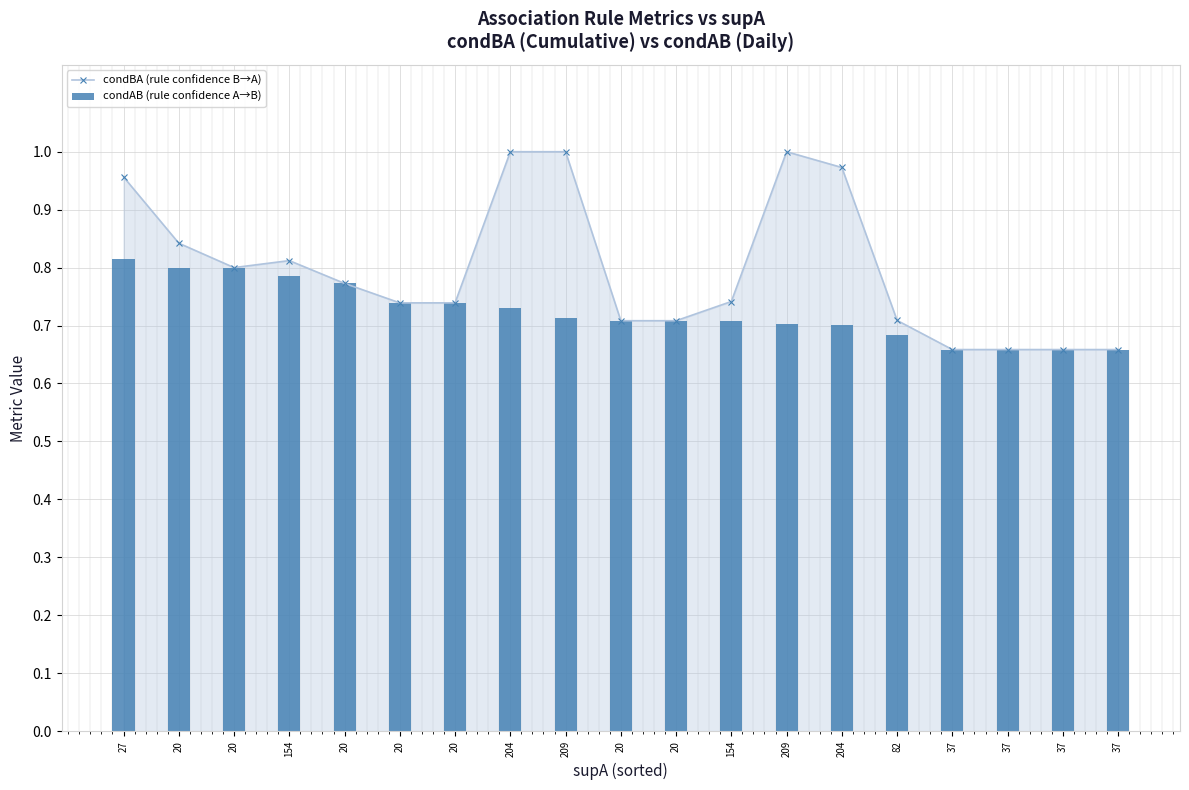

Which label corresponds to the largest value in the chart?

204